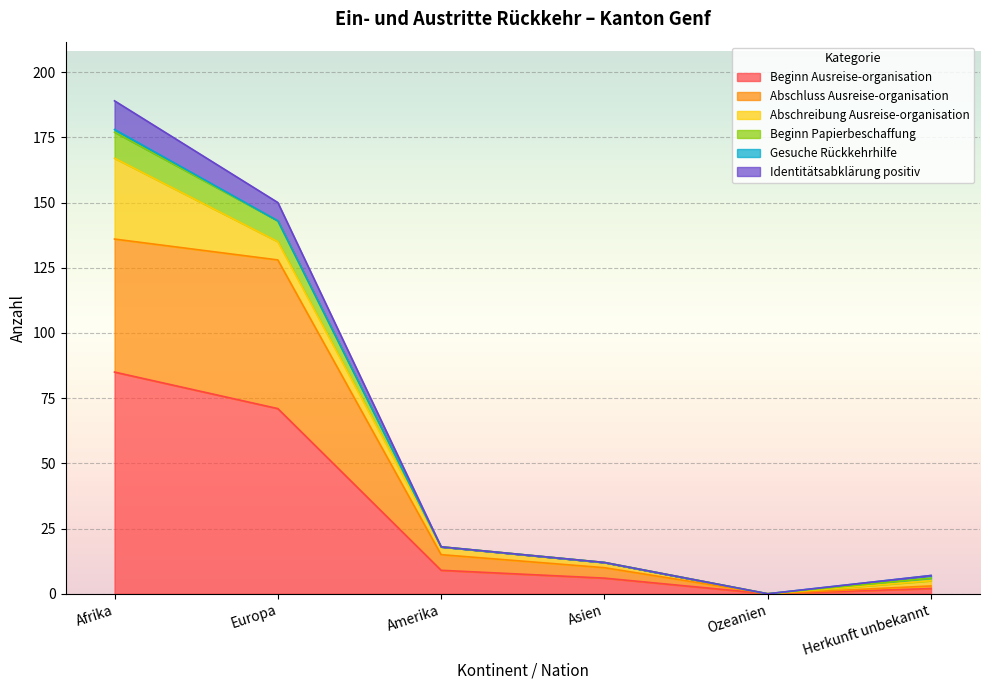

Where does the Identitätsabklärung positiv series first go above 18?

Afrika